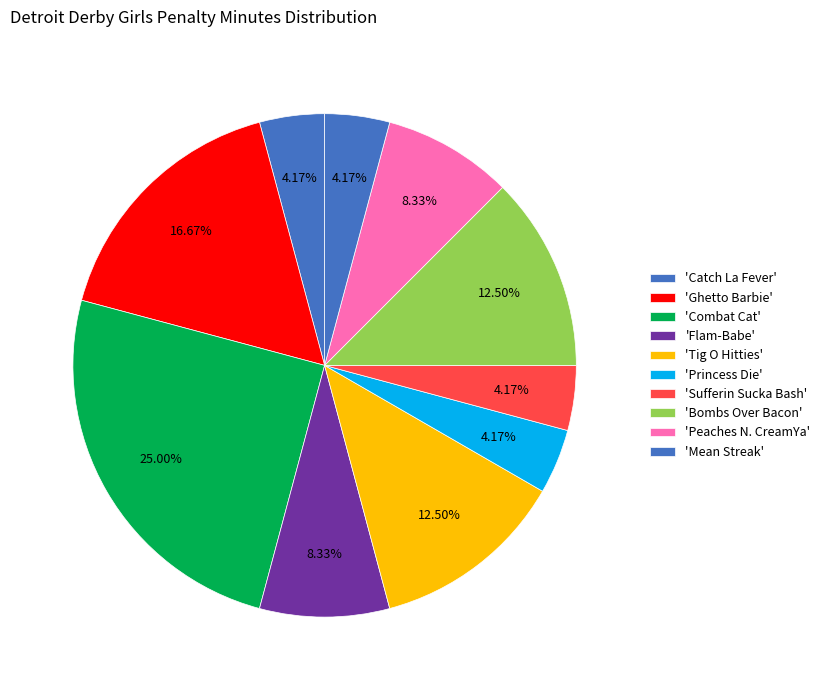

What is the largest slice in the pie chart?

Combat Cat